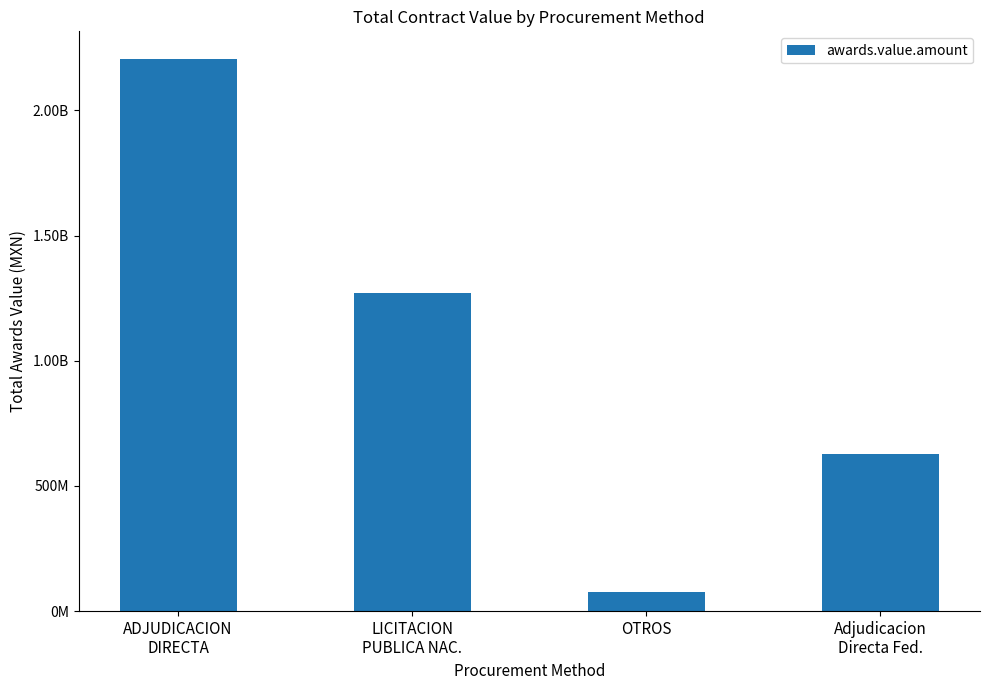

Does the chart contain any negative values?

No